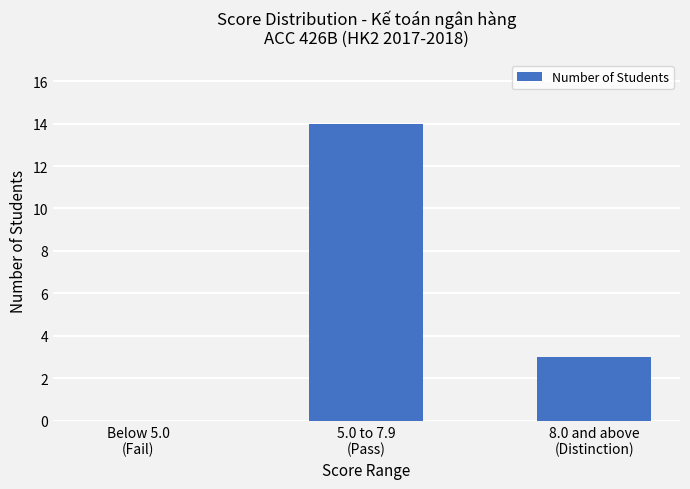

True or false: the data shows 5 at 8.0 and above
(Distinction).

False